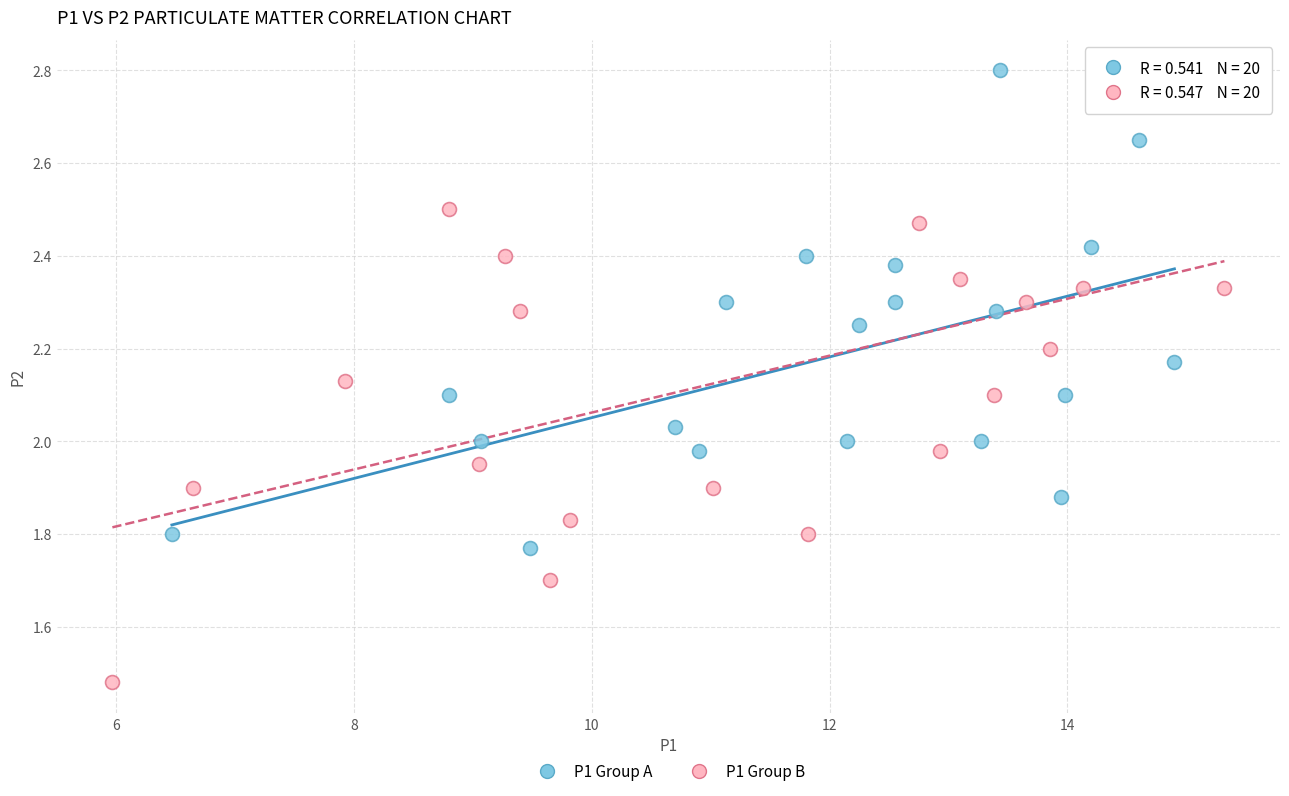

Which series contains the lowest Y value?

P1 Group B